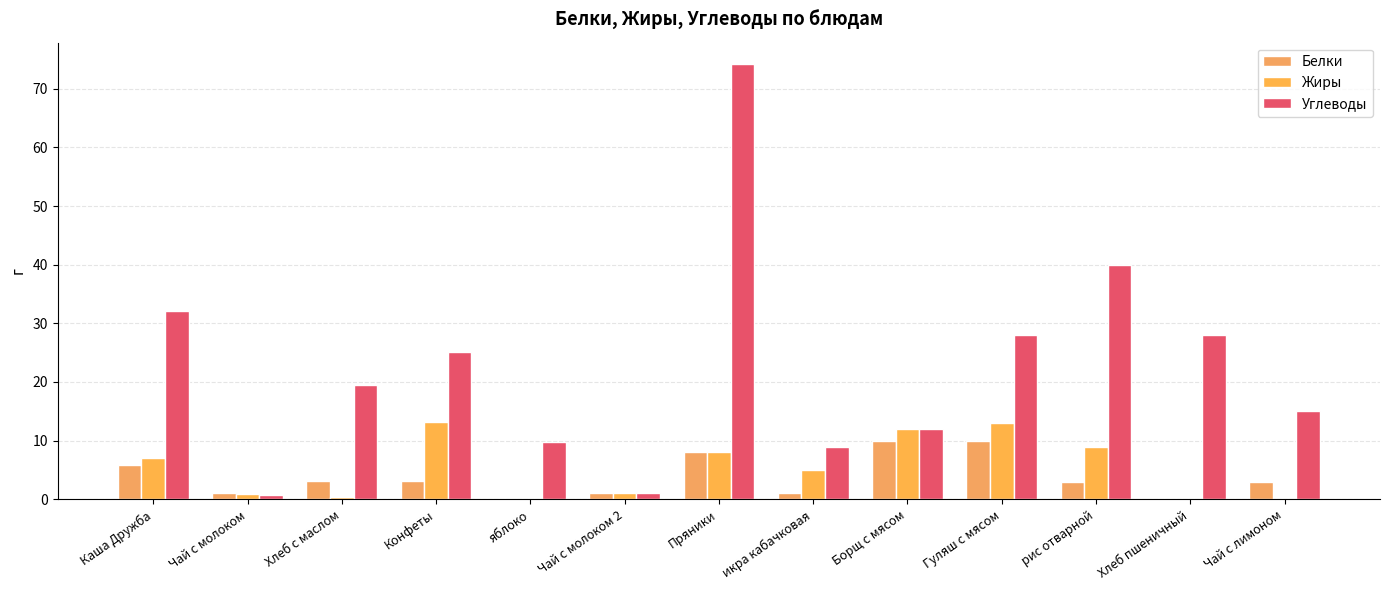

Rank the series by their maximum value, from lowest to highest.

Белки, Жиры, Углеводы